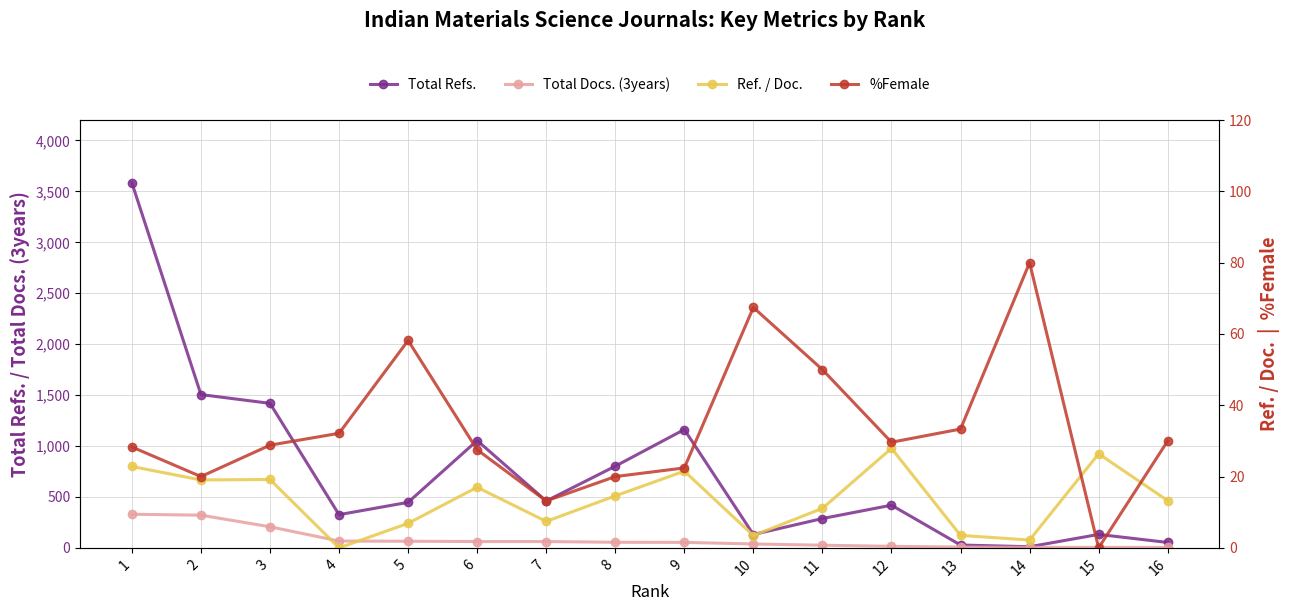

Reading left to right, what are all the values shown in this chart?

Total Refs.: 1=3584.0	2=1505.0	3=1419.0	4=326.0	5=447.0	6=1054.0	7=460.0	8=802.0	9=1162.0	10=131.0	11=288.0	12=419.0	13=28.0	14=11.0	15=132.0	16=53.0
Total Docs. (3years): 1=330.0	2=321.0	3=207.0	4=67.0	5=65.0	6=62.0	7=62.0	8=55.0	9=54.0	10=38.0	11=26.0	12=15.0	13=8.0	14=5.0	15=5.0	16=4.0
Ref. / Doc.: 1=22.8	2=19.1	3=19.2	4=0.0	5=6.9	6=17.0	7=7.4	8=14.6	9=21.5	10=3.5	11=11.1	12=27.9	13=3.5	14=2.2	15=26.4	16=13.2
%Female: 1=28.3	2=20.0	3=28.8	4=32.1	5=58.2	6=27.5	7=13.2	8=20.0	9=22.4	10=67.4	11=50.0	12=29.6	13=33.3	14=80.0	15=0.0	16=30.0